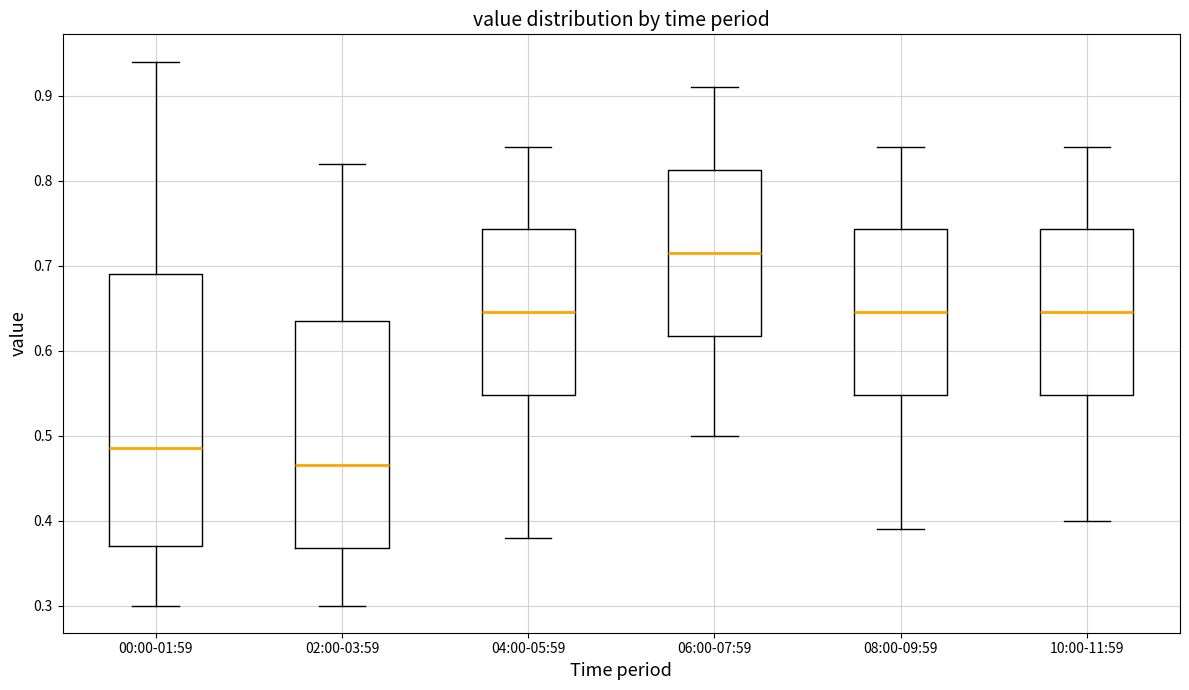

Where is the lower edge of the box for 02:00-03:59 on the y-axis? The values are not printed on the chart, so give them approximately, as read against the axis.

0.37